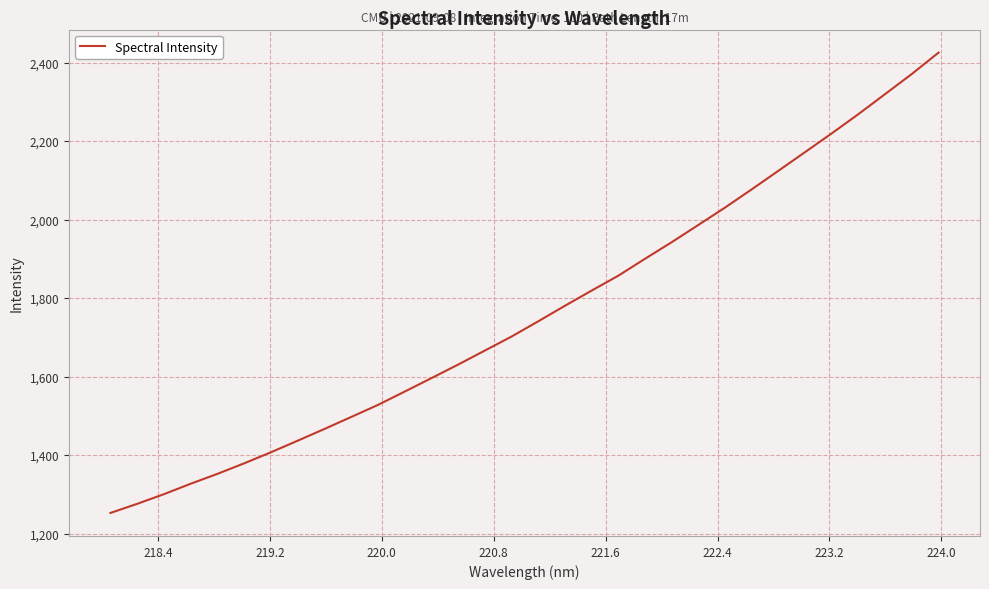

What is the minimum value shown in the chart?

1252.6